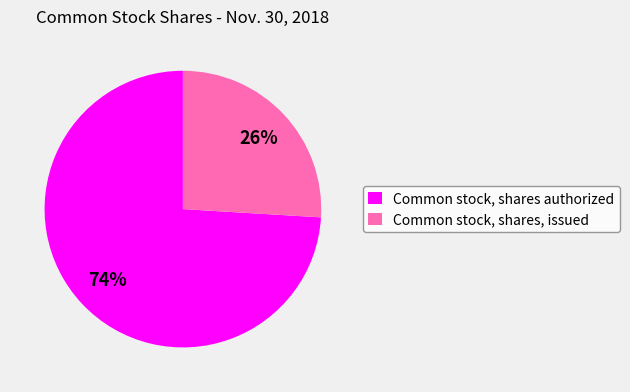

To the nearest percent, what percentage of the pie is Common stock, shares, issued?

26%